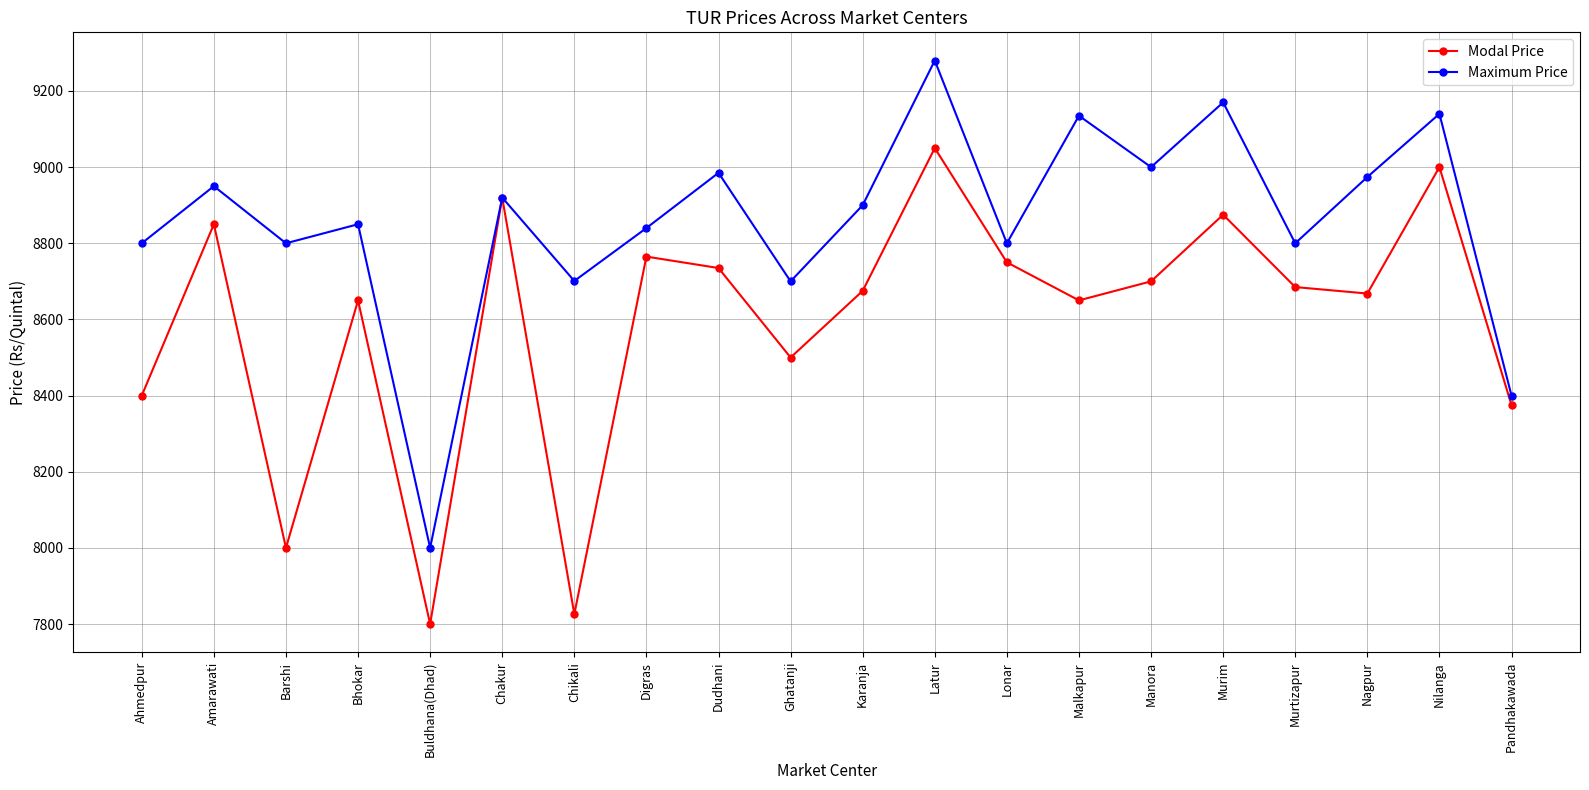

Rank the series by their maximum value, from highest to lowest.

Maximum Price, Modal Price